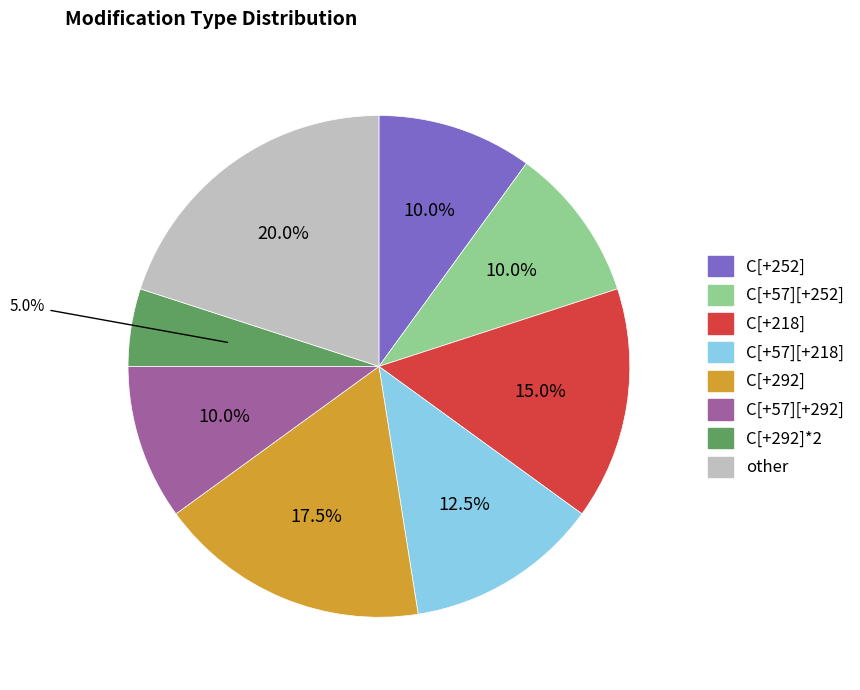

Is there any slice that represents more than half of the pie?

No